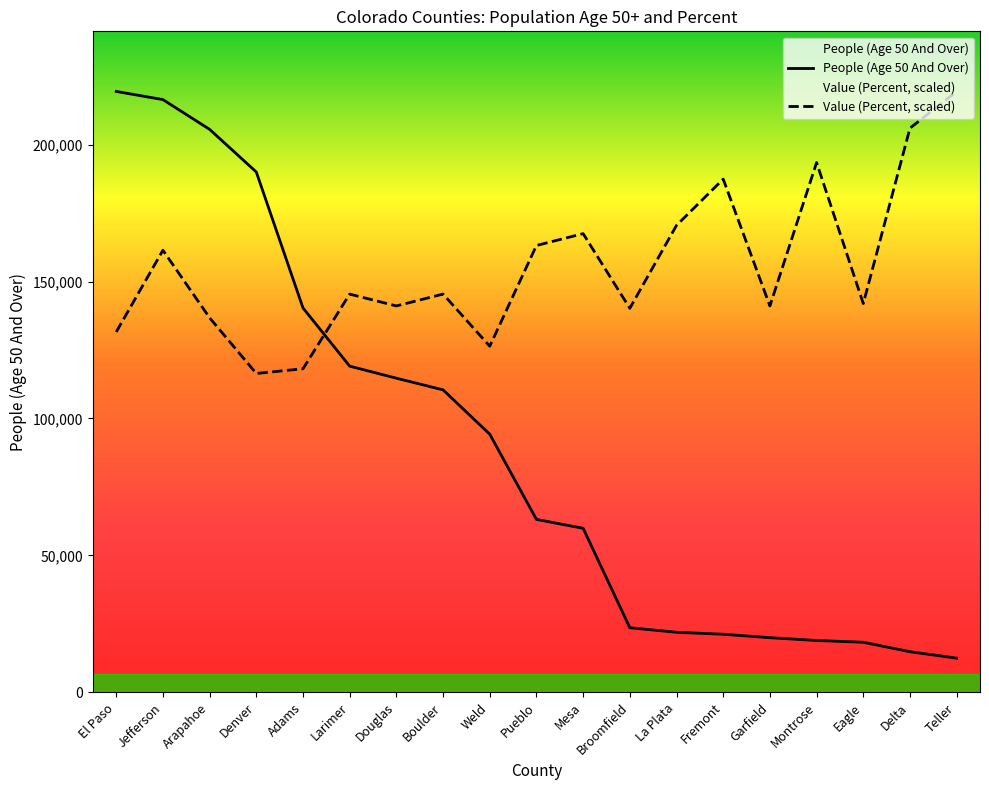

What is the average value of the Value (Percent) series?

155456.6